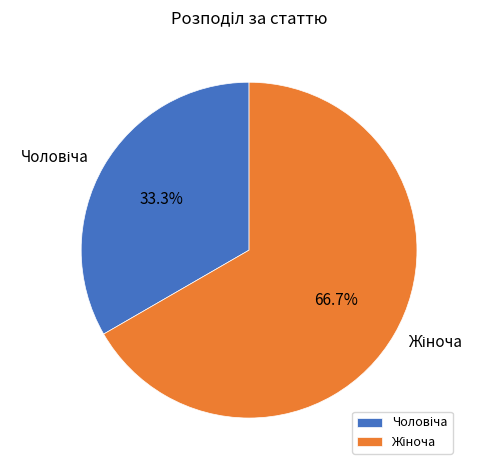

Does any single category account for the majority?

Yes